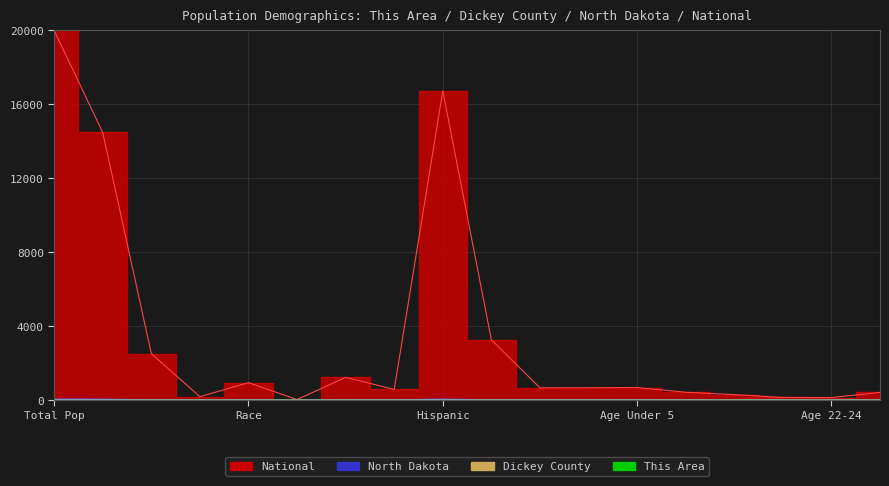

Which series has the largest total across all categories?

National